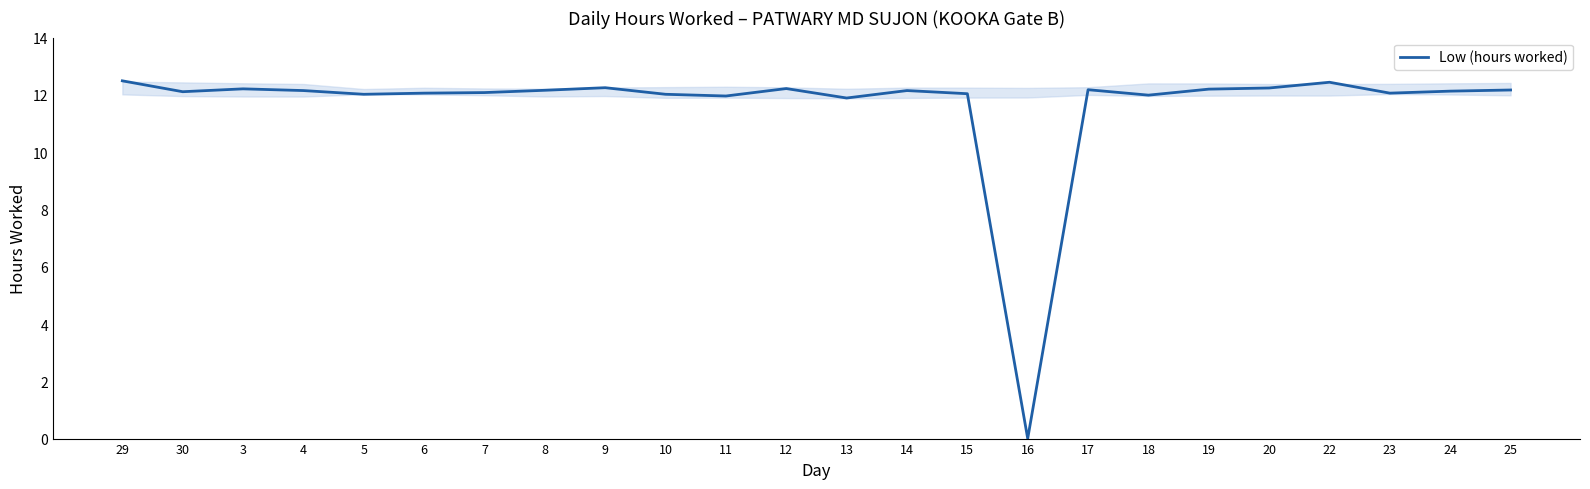

What is the change in value from 16 to 25?

+12.2